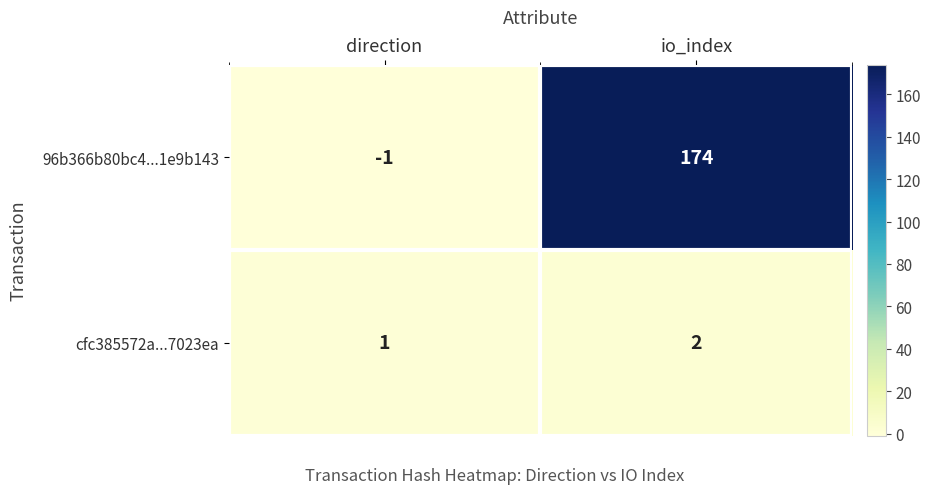

List the series in order of their peak value, lowest first.

cfc385572a...7023ea, 96b366b80bc4...1e9b143